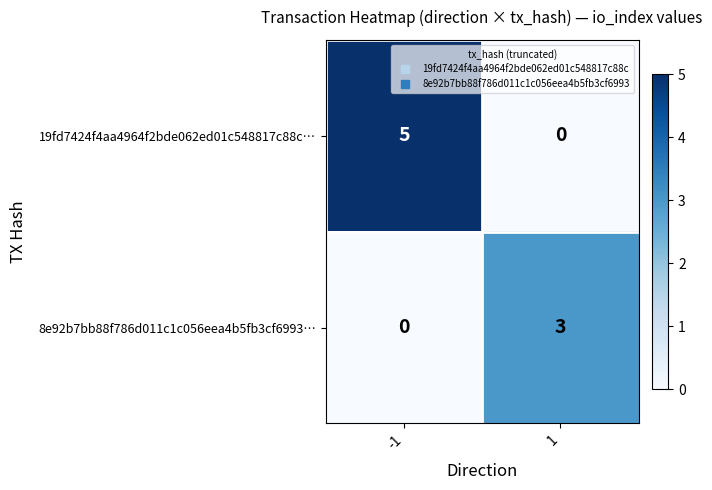

At which category is the sum across all series the highest?

-1